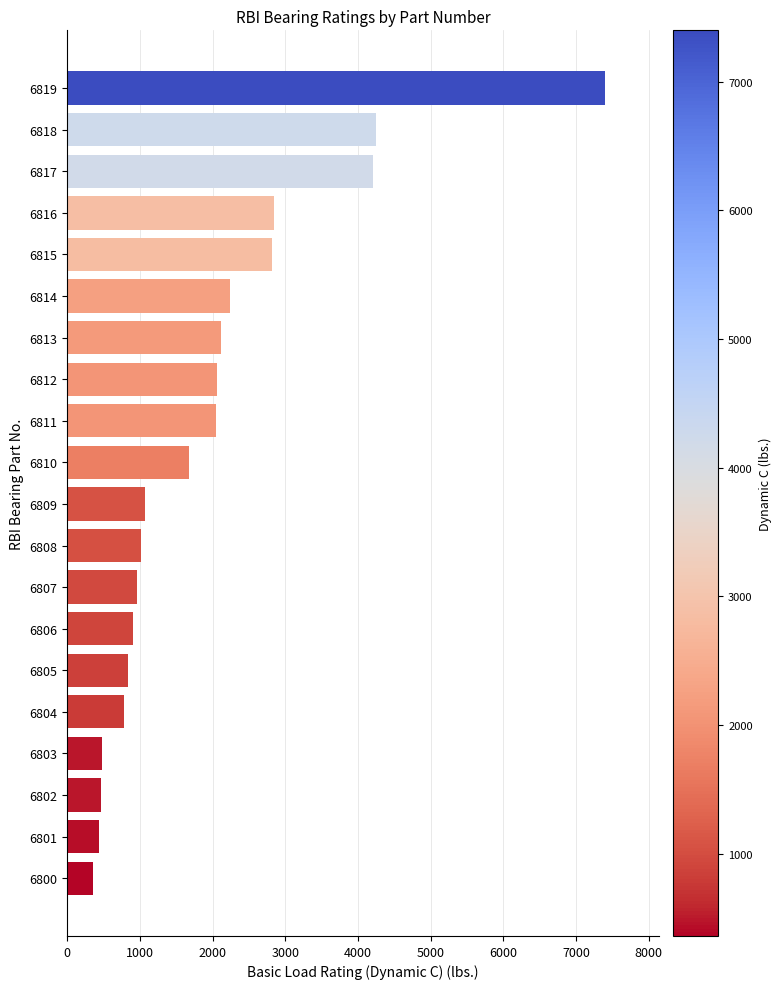

Is it true that the value at 6814 is 3279?

False